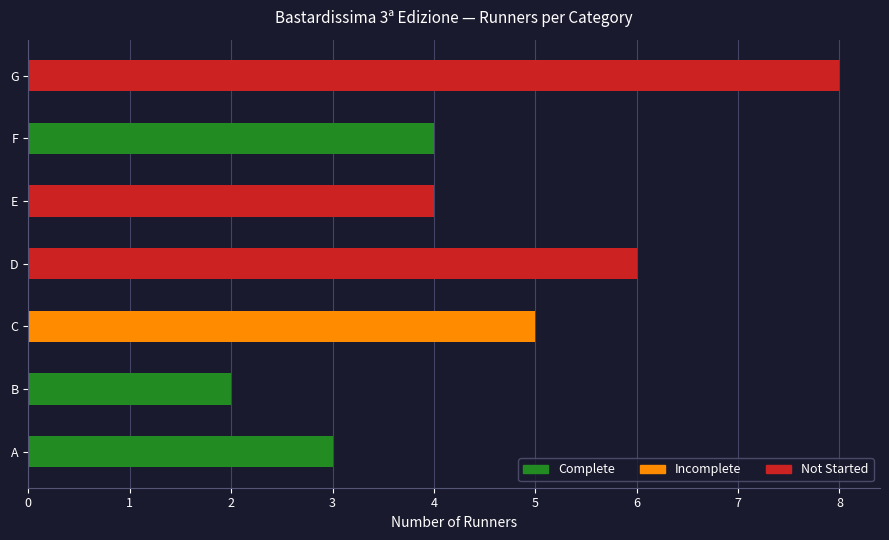

How many distinct data groups are displayed?

1